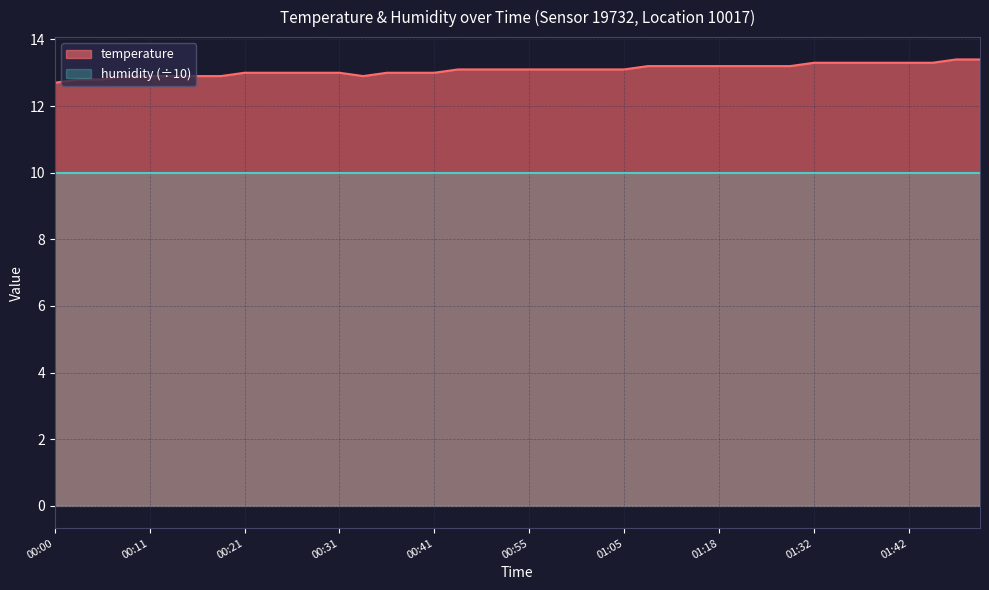

Rank the series by their average value, from lowest to highest.

humidity (÷10), temperature